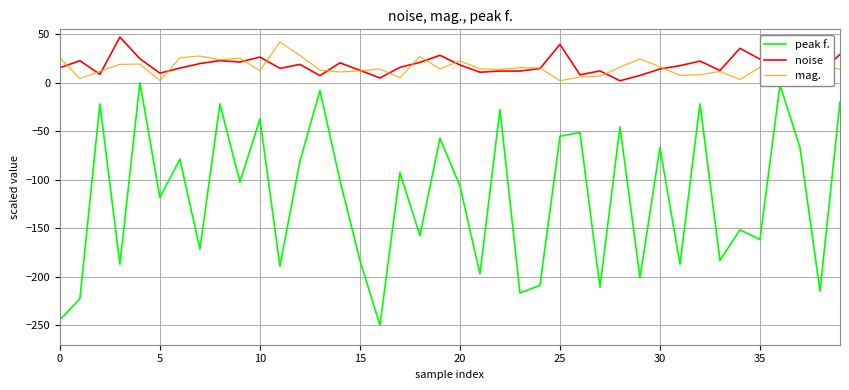

Which series has the widest spread of values?

peak f.